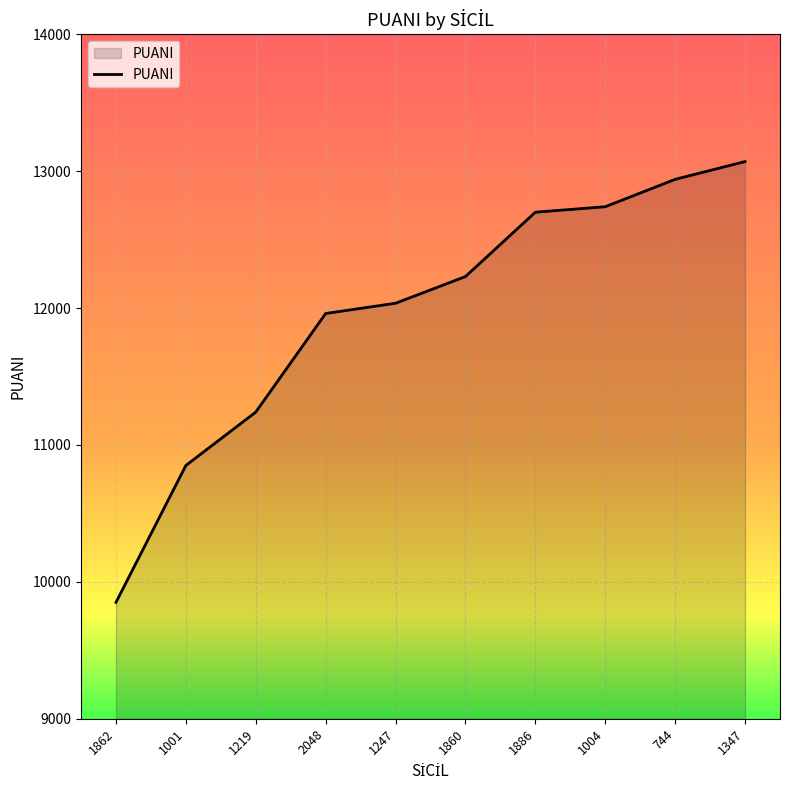

The chart shows a value of 12740 at 1004. True or false?

True